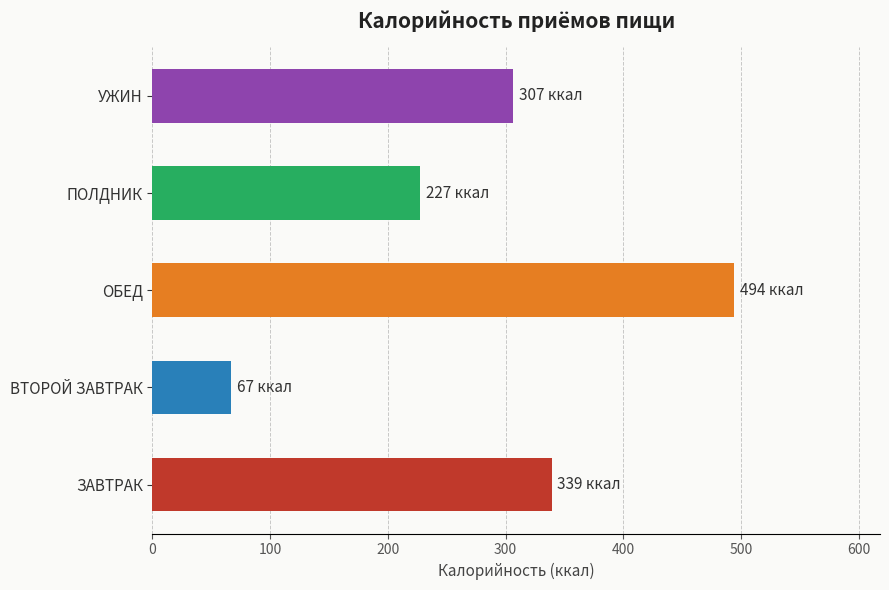

What is the sum of the values at ПОЛДНИК and УЖИН?

533.7